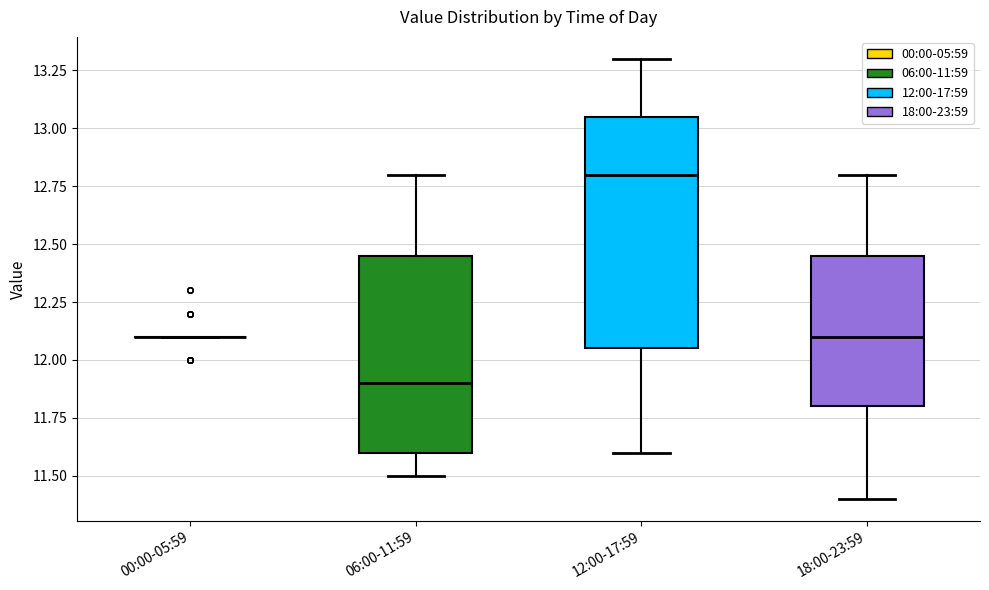

Reading left to right, transcribe this box plot: for each box, give where its median line is, the range the box spans, and where its two whiskers end, as read against the y-axis. The values are not printed on the chart, so give them approximately, as read against the axis.

00:00-05:59: box collapsed to a line at 12.10, whiskers 12.10 to 12.10
06:00-11:59: median 11.90, box 11.60 to 12.45, whiskers 11.50 to 12.80
12:00-17:59: median 12.80, box 12.05 to 13.05, whiskers 11.60 to 13.30
18:00-23:59: median 12.10, box 11.80 to 12.45, whiskers 11.40 to 12.80